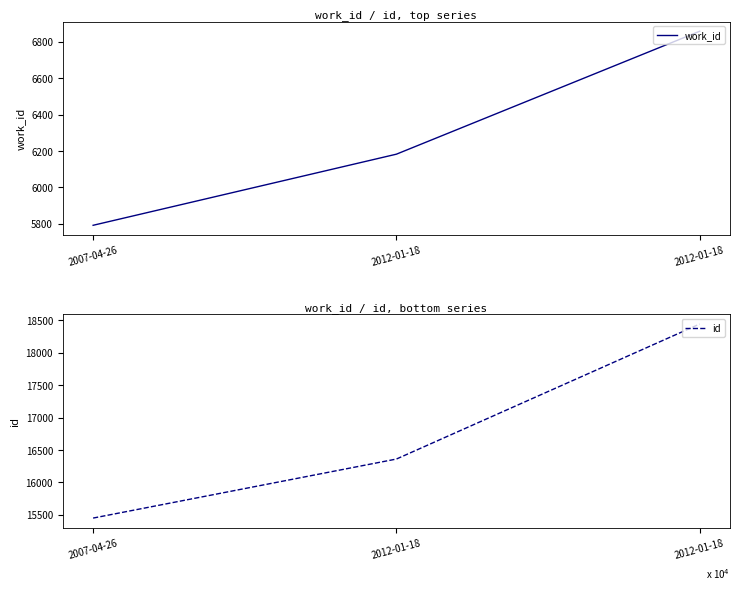

Reading left to right, transcribe all the data shown in this chart.

work_id: 5791	6182	6858
id: 15447	16359	18445